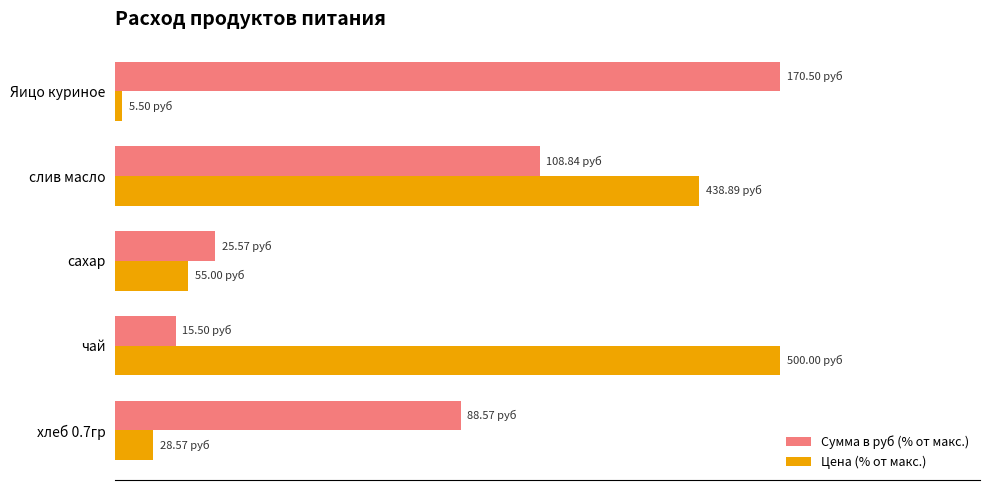

What are all the series names shown in the legend?

Сумма в руб (% от макс.), Цена (% от макс.)